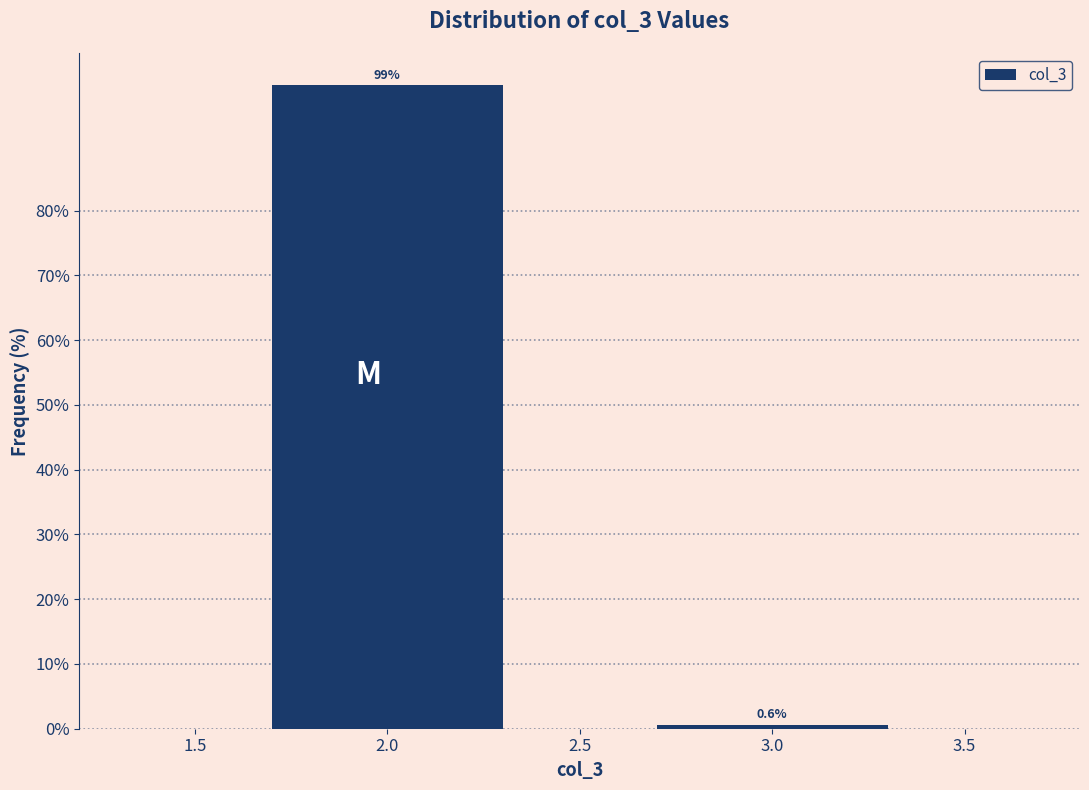

Reading left to right, what are all the values shown in this chart?

2.0=99.4	3.0=0.6